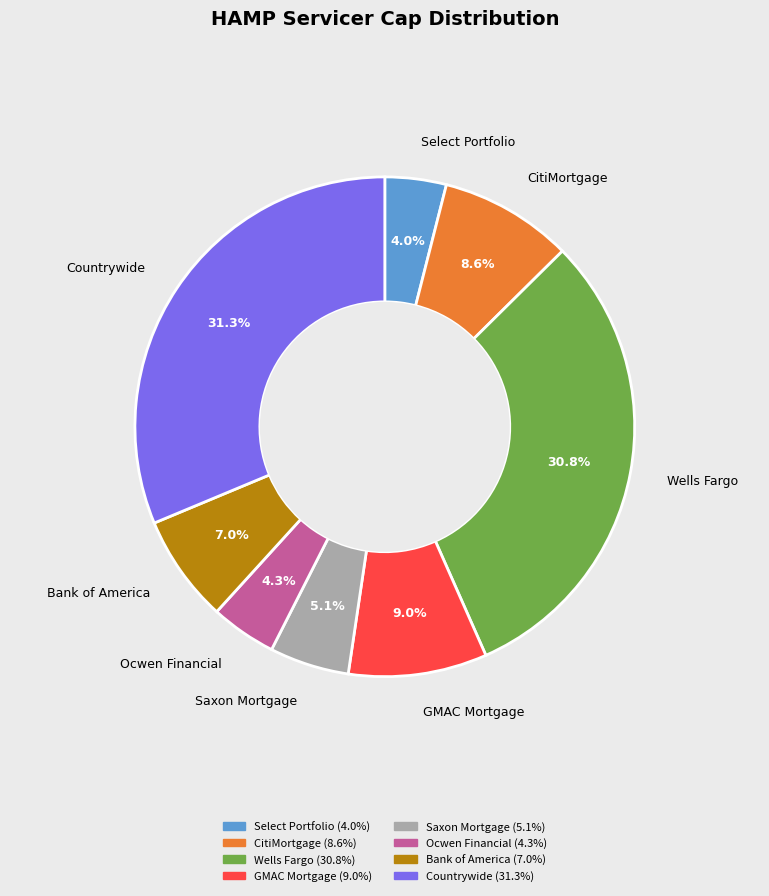

Does any single category account for the majority?

No